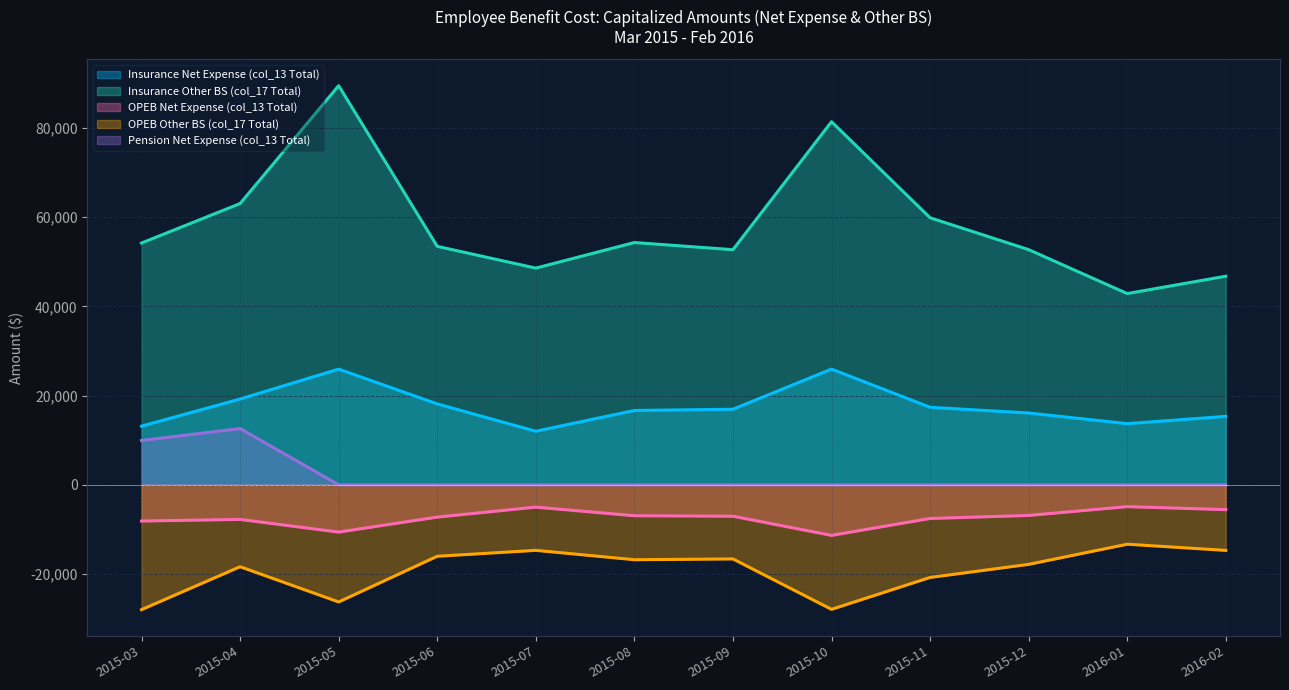

What are all the series names shown in the legend?

Insurance Net Expense (col_13 Total), Insurance Other BS (col_17 Total), OPEB Net Expense (col_13 Total), OPEB Other BS (col_17 Total), Pension Net Expense (col_13 Total)